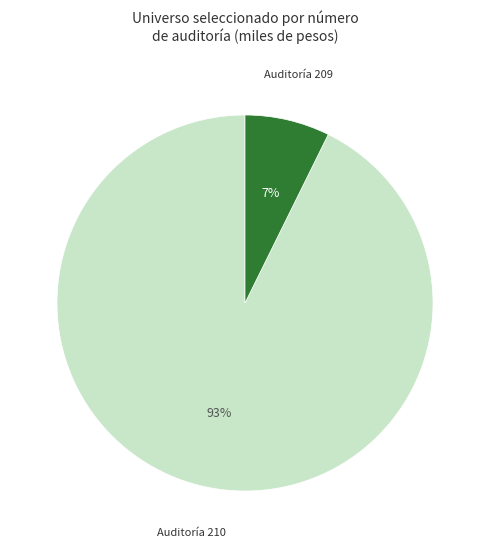

To the nearest percent, what is the average slice percentage?

50%